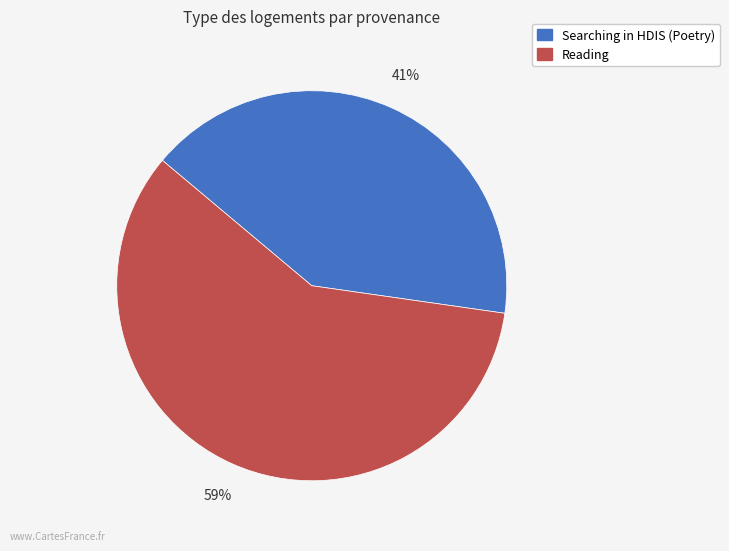

To the nearest percent, what is the combined percentage of Searching in HDIS (Poetry) and Reading?

100%